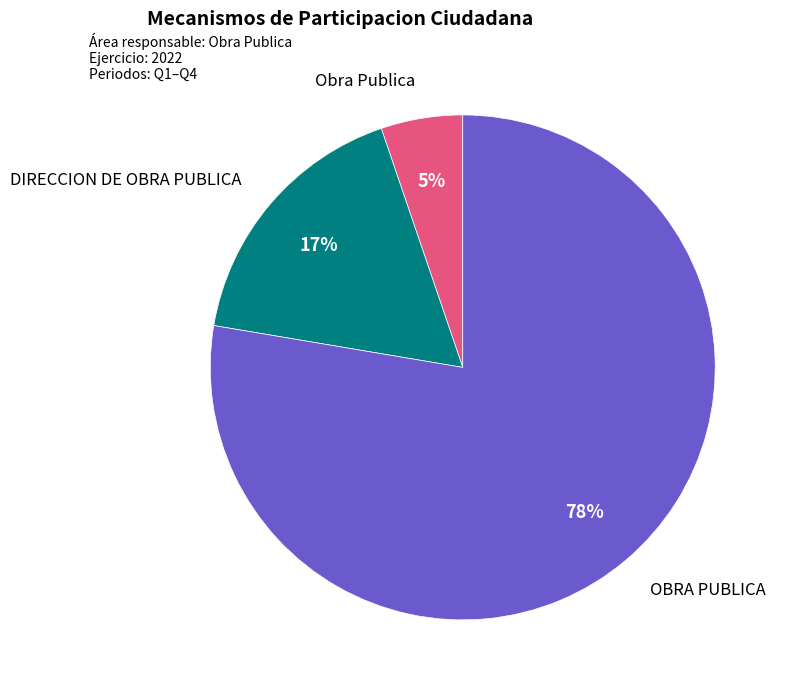

Is there any slice that represents more than half of the pie?

Yes